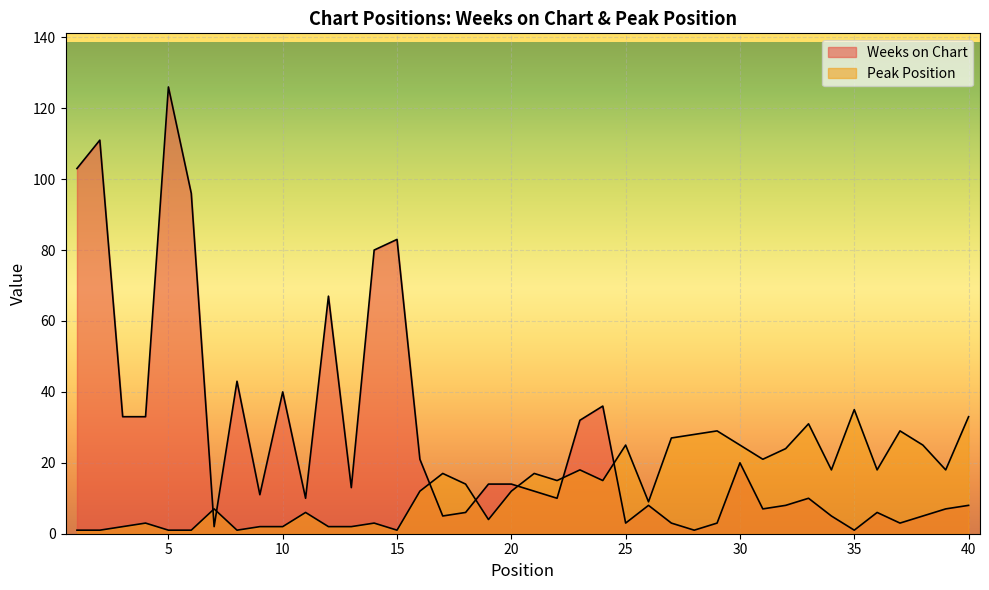

The Weeks on Chart series shows 1 at 28. True or false?

True